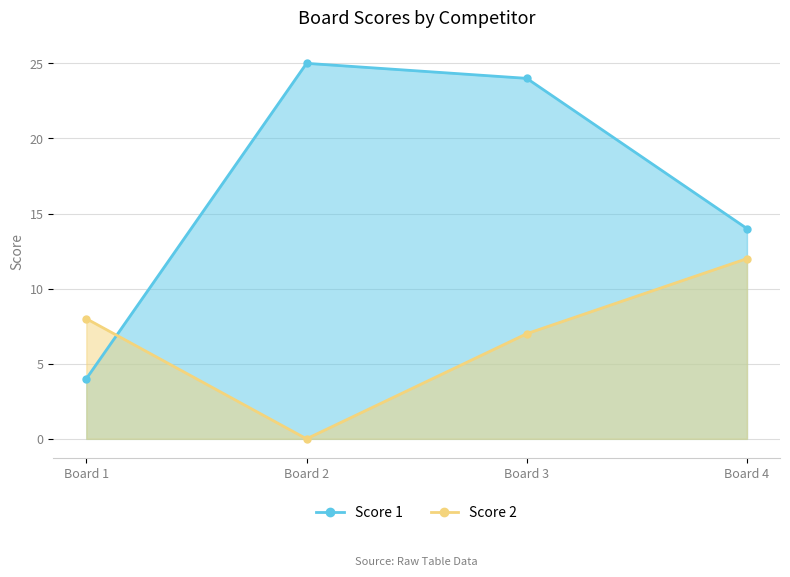

Which category has the highest value across all series?

Board 2